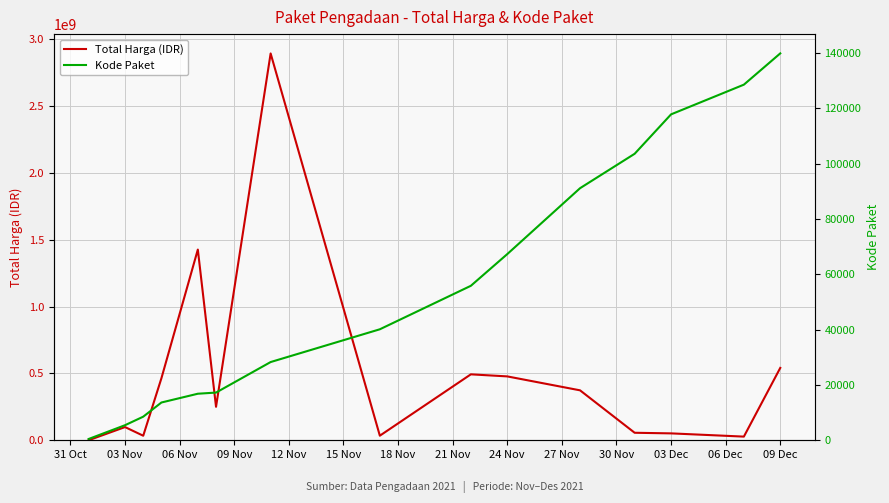

Reading left to right, extract all data points from this chart.

Total Harga (IDR): 333600	98772570	34000000	464002100	1425867900	250350000	2892122000	34292000	493000000	477600000	373404000	56152800	51601000	27412000	541071000
Kode Paket: 464	5449	8530	13652	16823	17238	28271	40112	55826	67279	91101	103541	117783	128516	139817